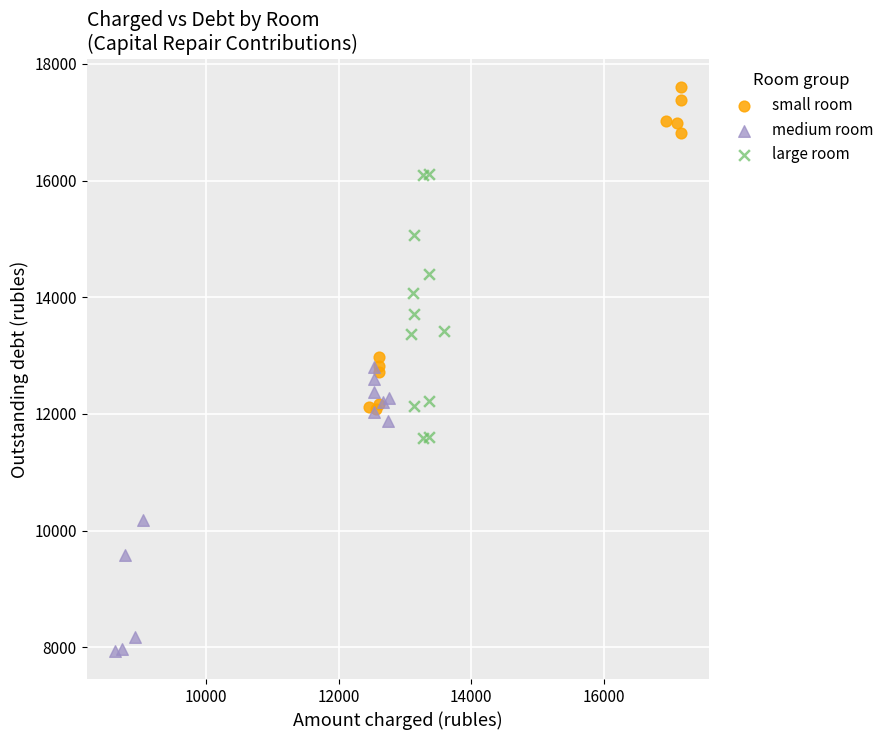

Which series contains the lowest Y value?

medium room